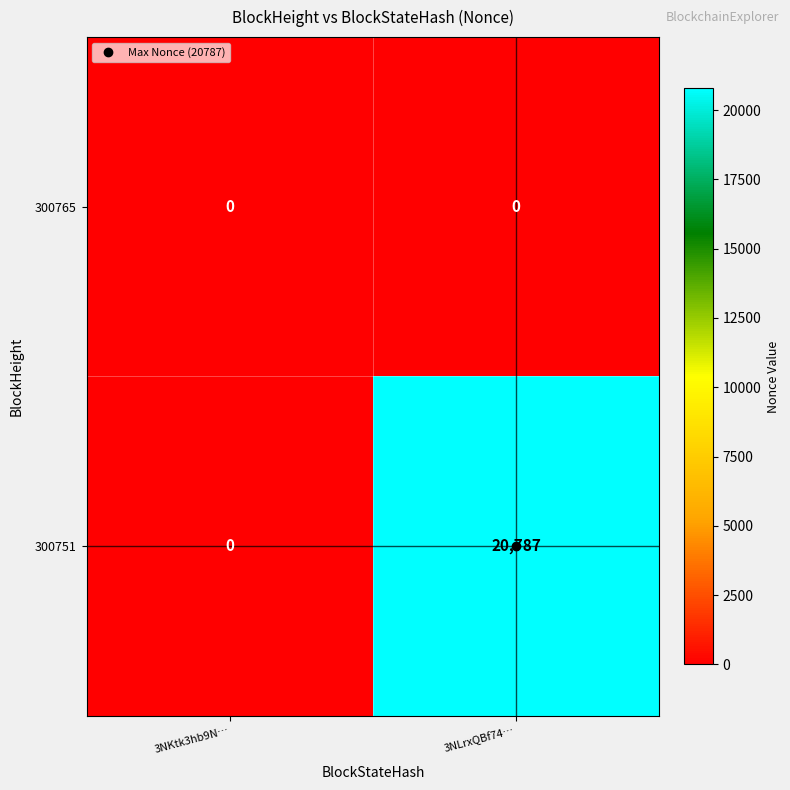

Is it true that 300765 equals 0 at 3NLrxQBf74…?

True